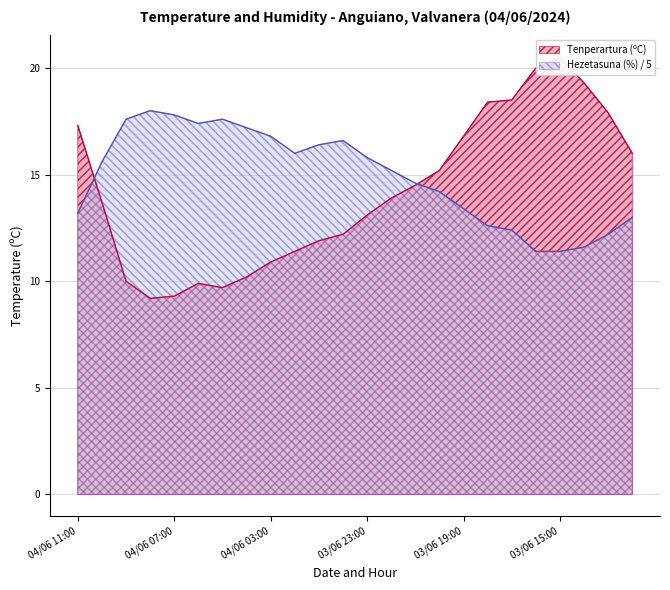

True or false: Tenperartura (ºC) has a value of 10.9 at 04/06 03:00.

True